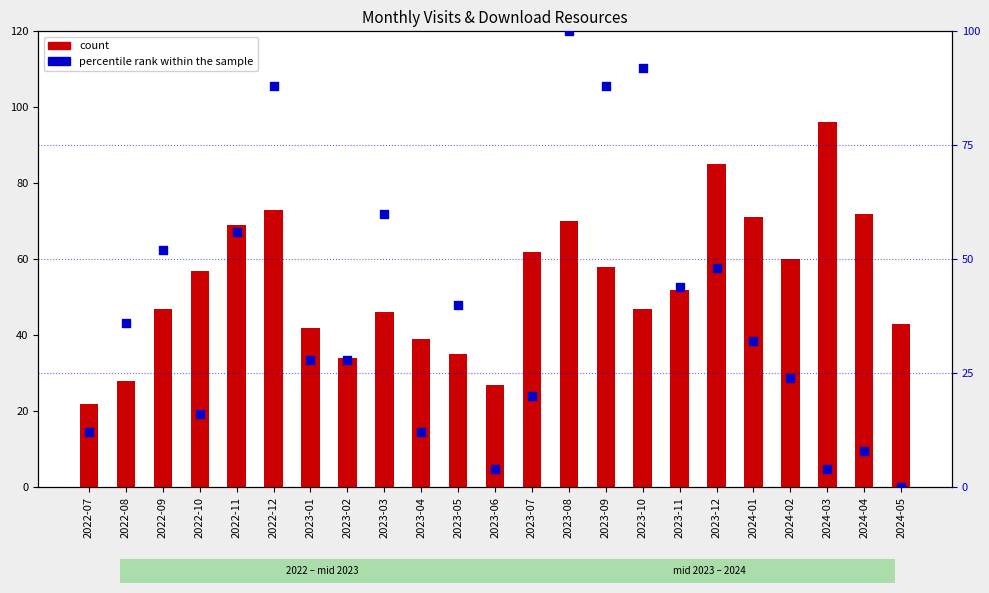

At how many categories does at least one series exceed 93?

2